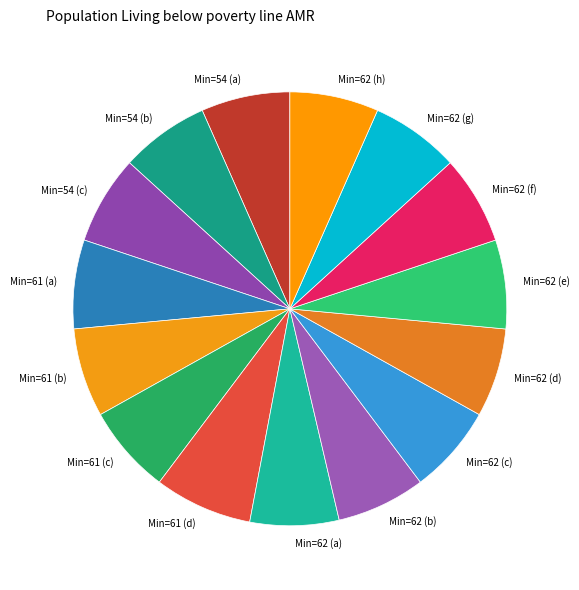

Does any single category account for the majority?

No